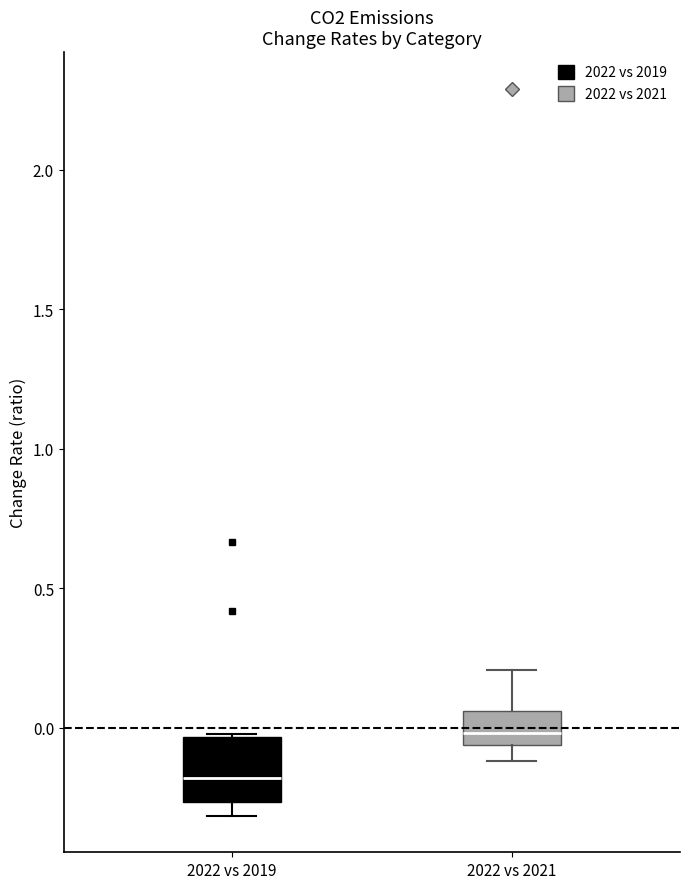

Reading left to right, transcribe this box plot: for each box, give where its median line is, the range the box spans, and where its two whiskers end, as read against the y-axis. The values are not printed on the chart, so give them approximately, as read against the axis.

2022 vs 2019: median -0.20, box -0.25 to -0.05, whiskers -0.30 to 0.00
2022 vs 2021: median 0.00, box -0.05 to 0.05, whiskers -0.10 to 0.20